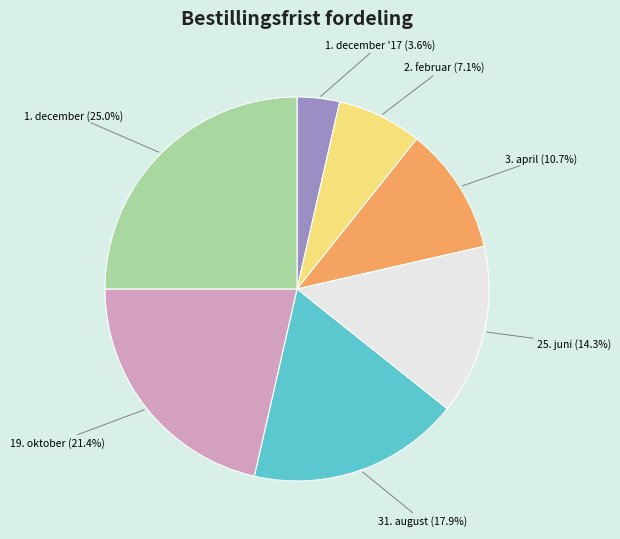

Which category has the smallest portion of the pie?

1. december '17